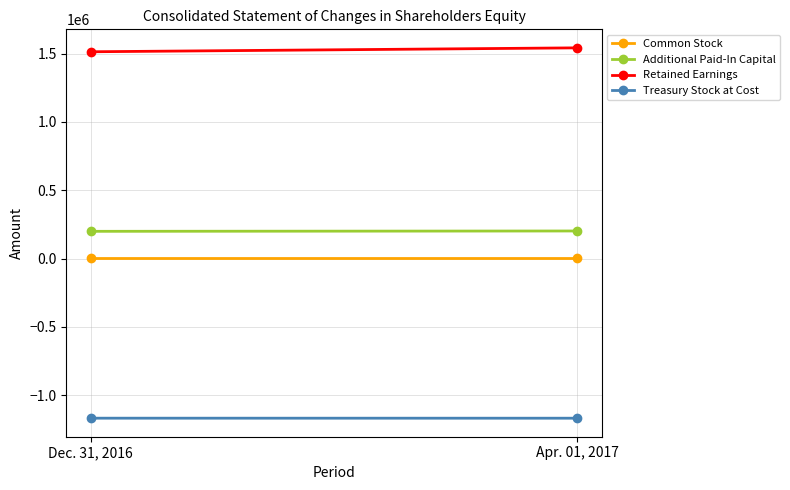

What is the lowest value of the Treasury Stock at Cost series?

-1167600